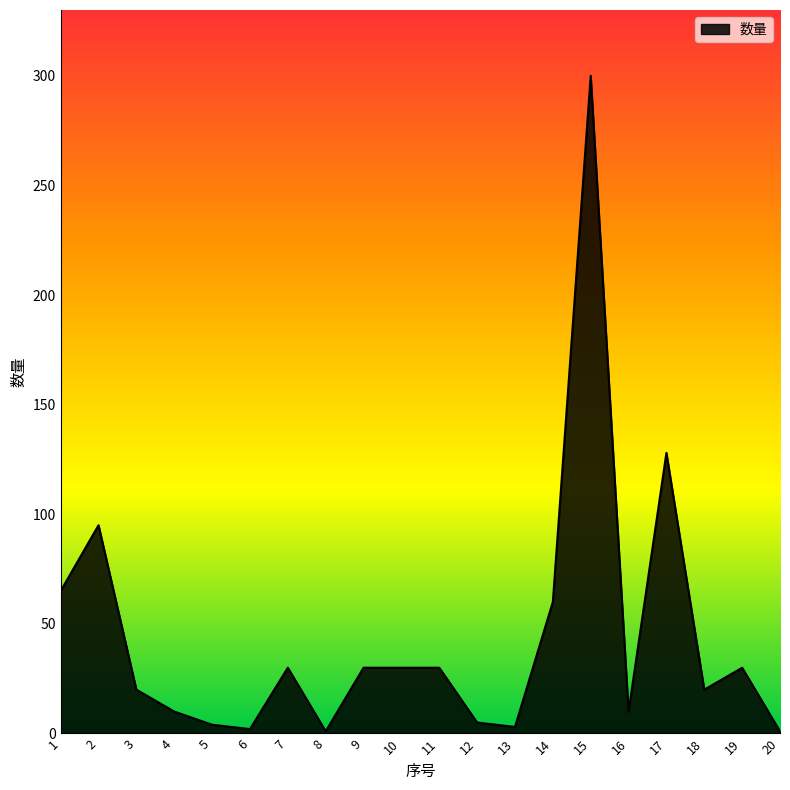

True or false: the data shows 30 at 7.

True